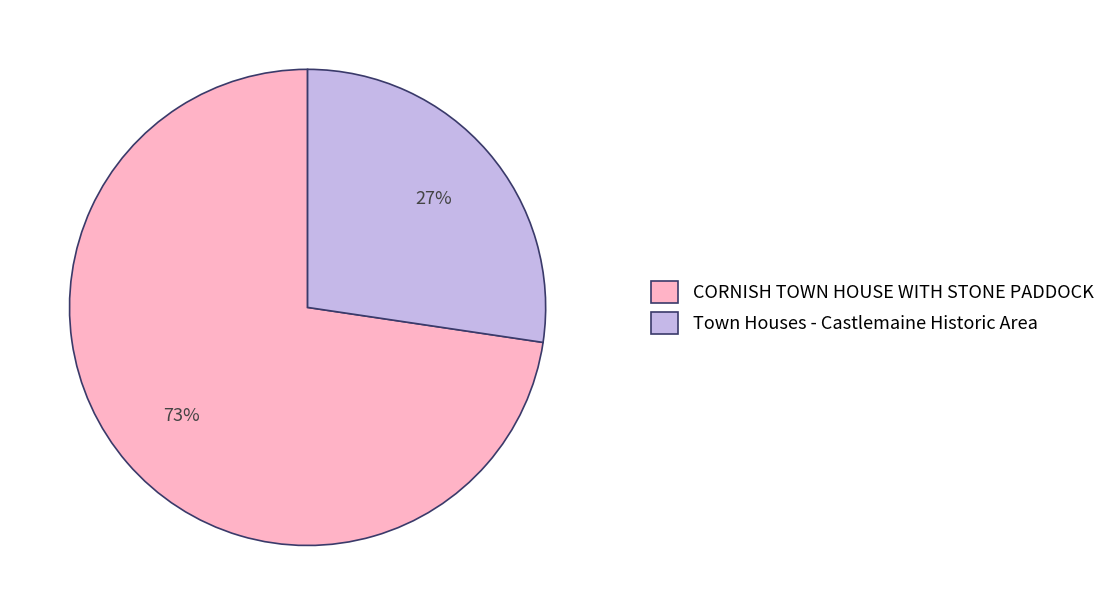

Rank the categories by value from lowest to highest.

Town Houses - Castlemaine Historic Area, CORNISH TOWN HOUSE WITH STONE PADDOCK